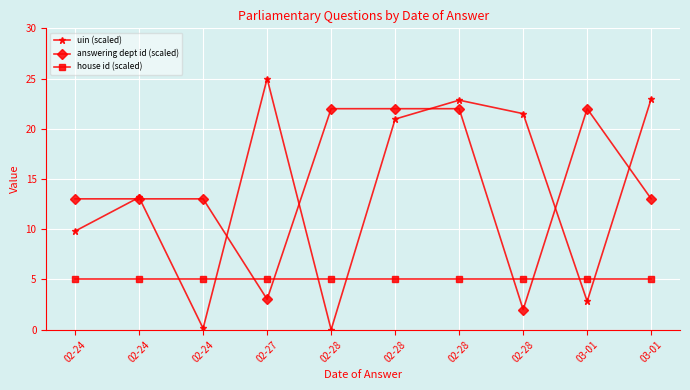

Which series has the largest total across all categories?

answering dept id (scaled)